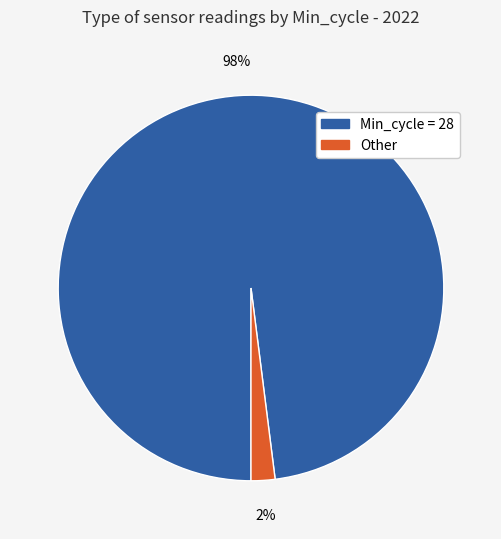

To the nearest percent, what percentage of the pie is Min_cycle = 28?

98%